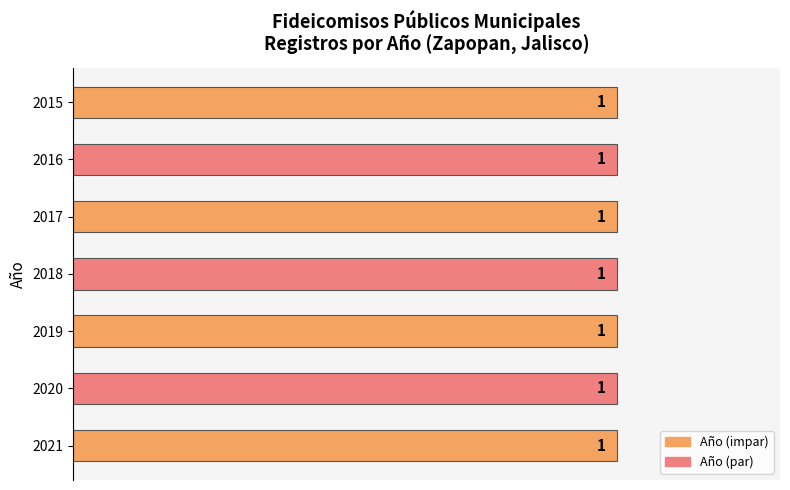

Rank the categories by value from highest to lowest.

2021, 2020, 2019, 2018, 2017, 2016, 2015